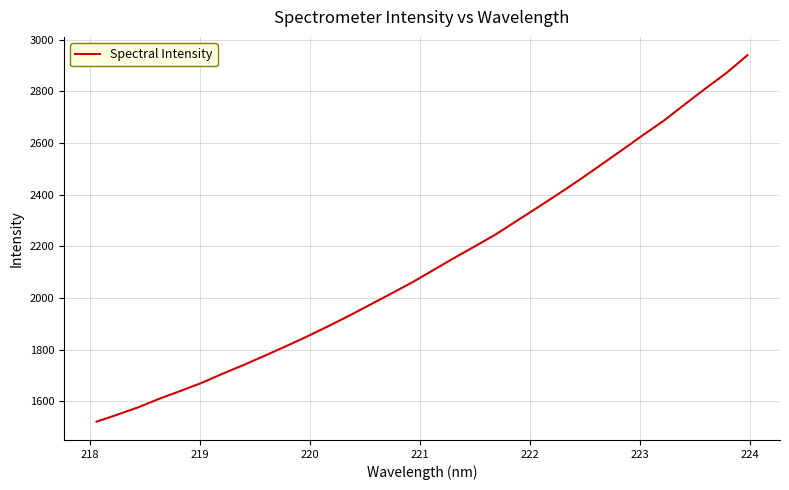

What is the minimum value shown in the chart?

1520.9